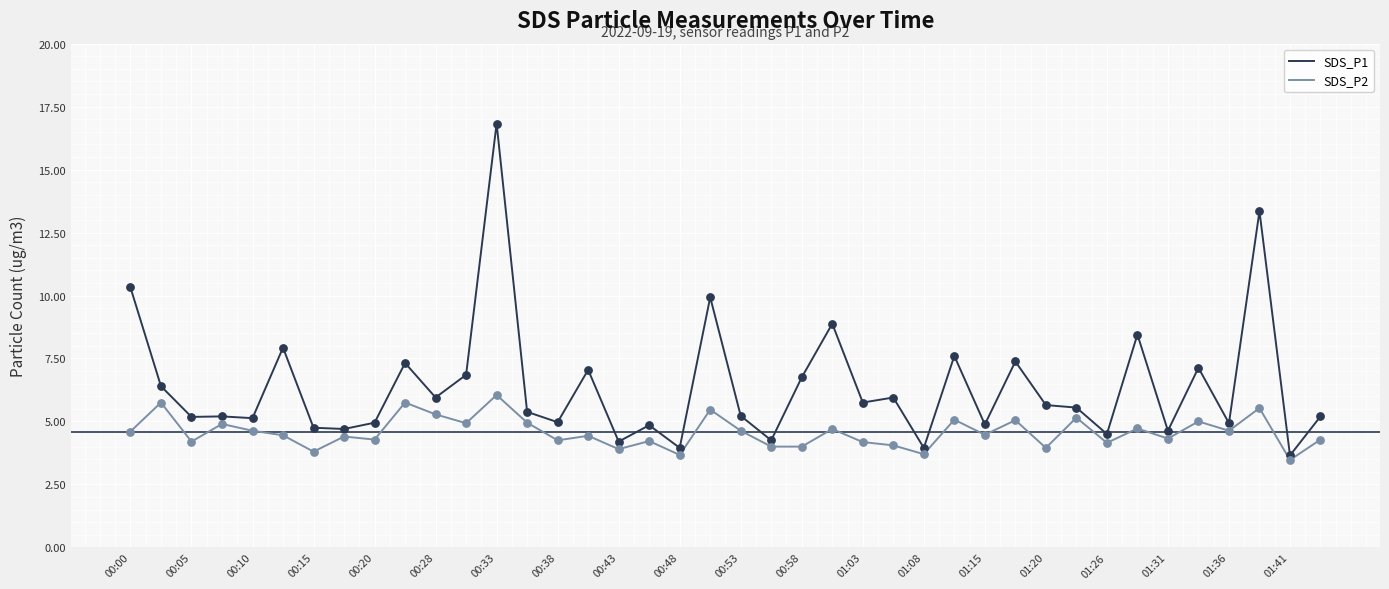

Which series has the largest total across all categories?

SDS_P1